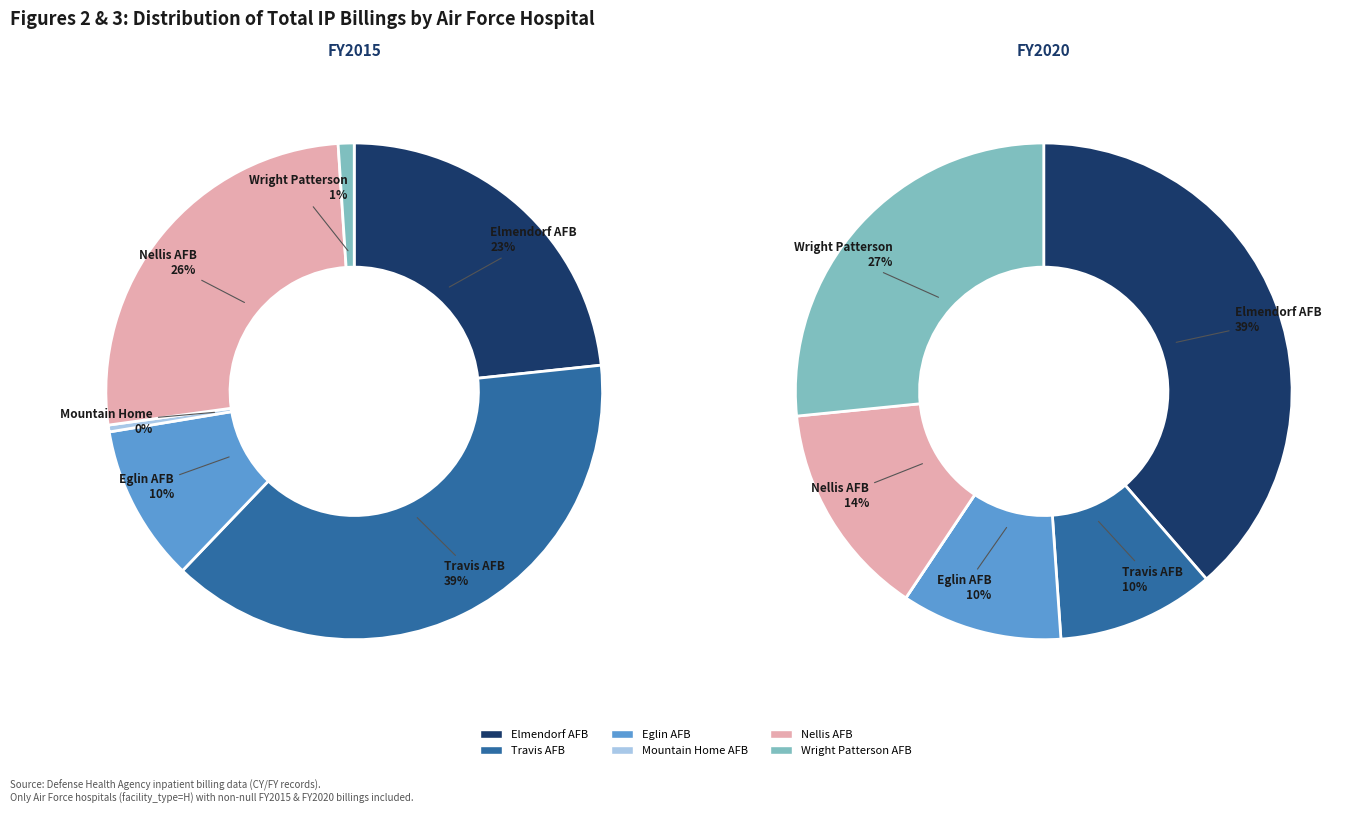

Which category has the smallest portion of the pie?

Mountain Home AFB